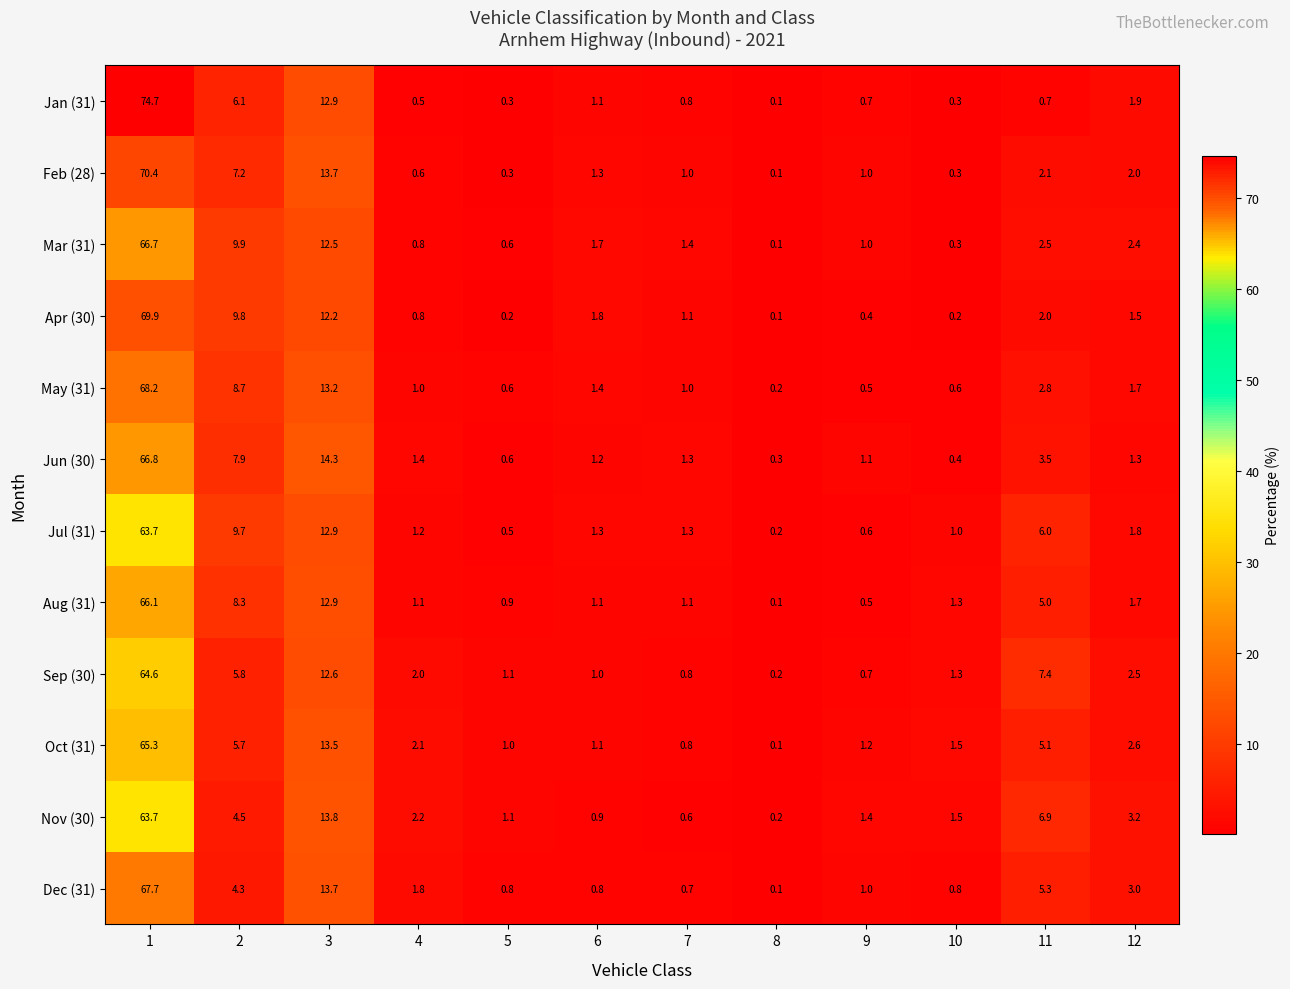

At which category is the sum across all series the highest?

1